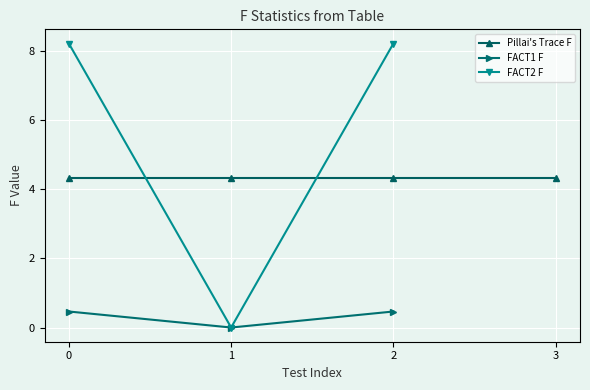

The value of FACT1 F at 1 is -0.3. True or false?

False